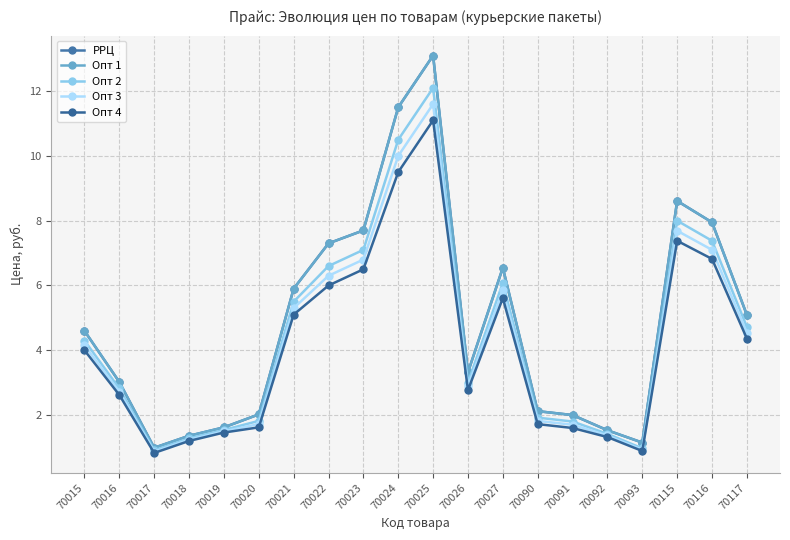

Does the chart have visible grid lines?

Yes